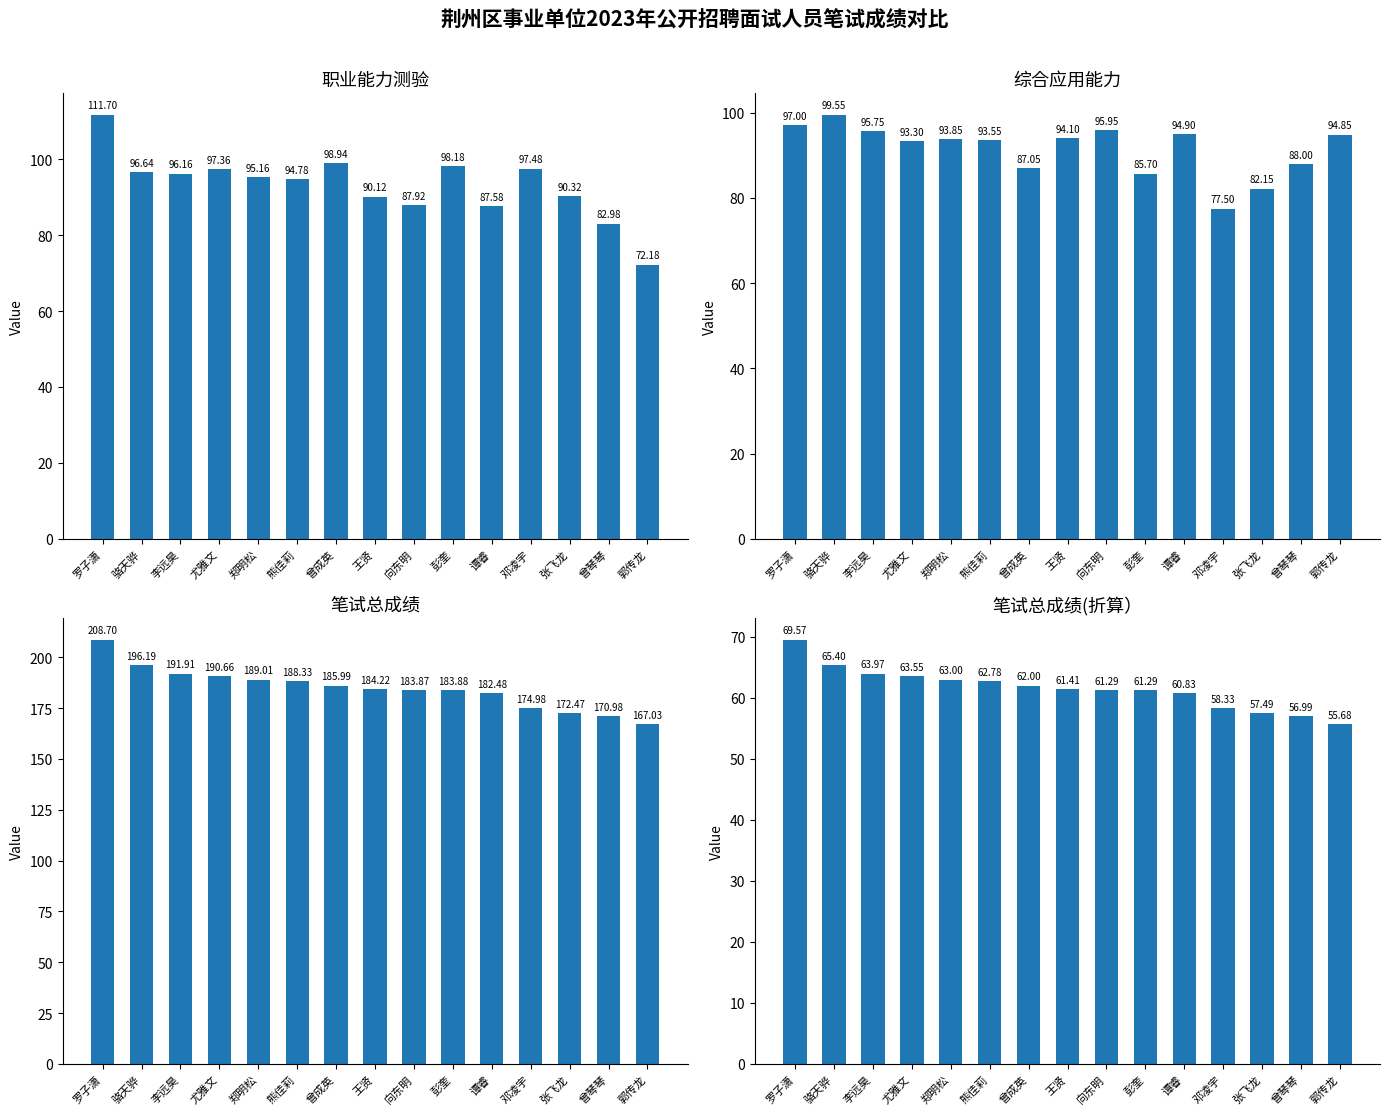

How many bars are there in total?

60